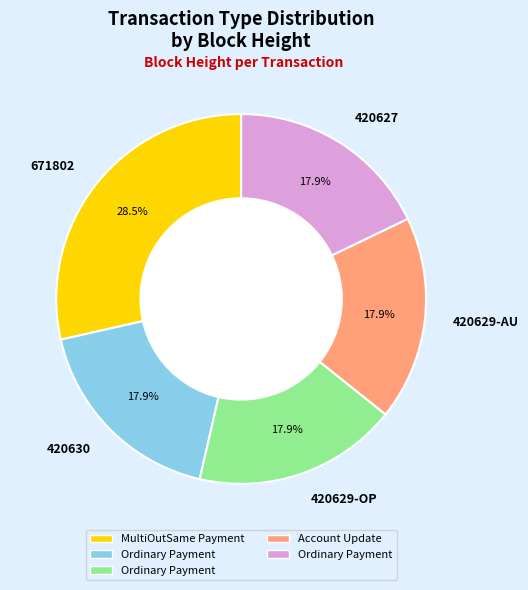

Does 420630 account for over 50% of the chart?

No